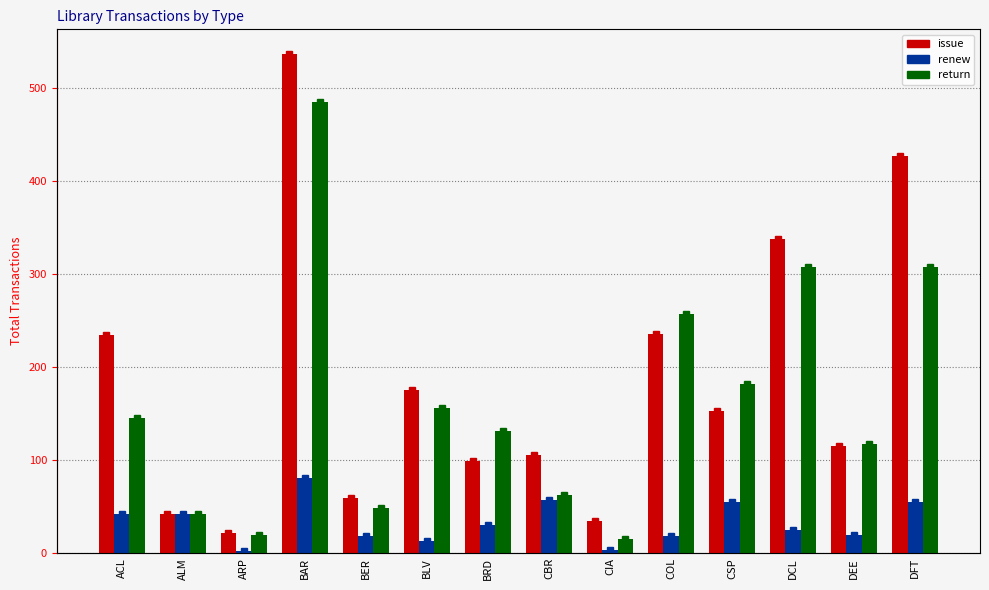

What is the average value of the issue series?

184